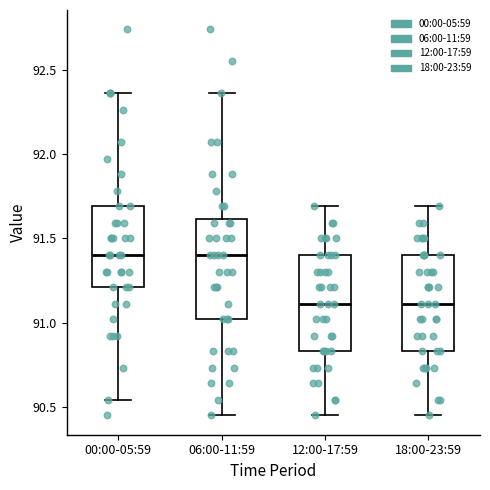

Reading left to right, read every box against the y-axis: the position of its median line, the range the box covers, and the ends of its whiskers. The values are not printed on the chart, so give them approximately, as read against the axis.

00:00-05:59: median 91.40, box 91.20 to 91.70, whiskers 90.55 to 92.35
06:00-11:59: median 91.40, box 91.00 to 91.60, whiskers 90.45 to 92.35
12:00-17:59: median 91.10, box 90.85 to 91.40, whiskers 90.45 to 91.70
18:00-23:59: median 91.10, box 90.85 to 91.40, whiskers 90.45 to 91.70